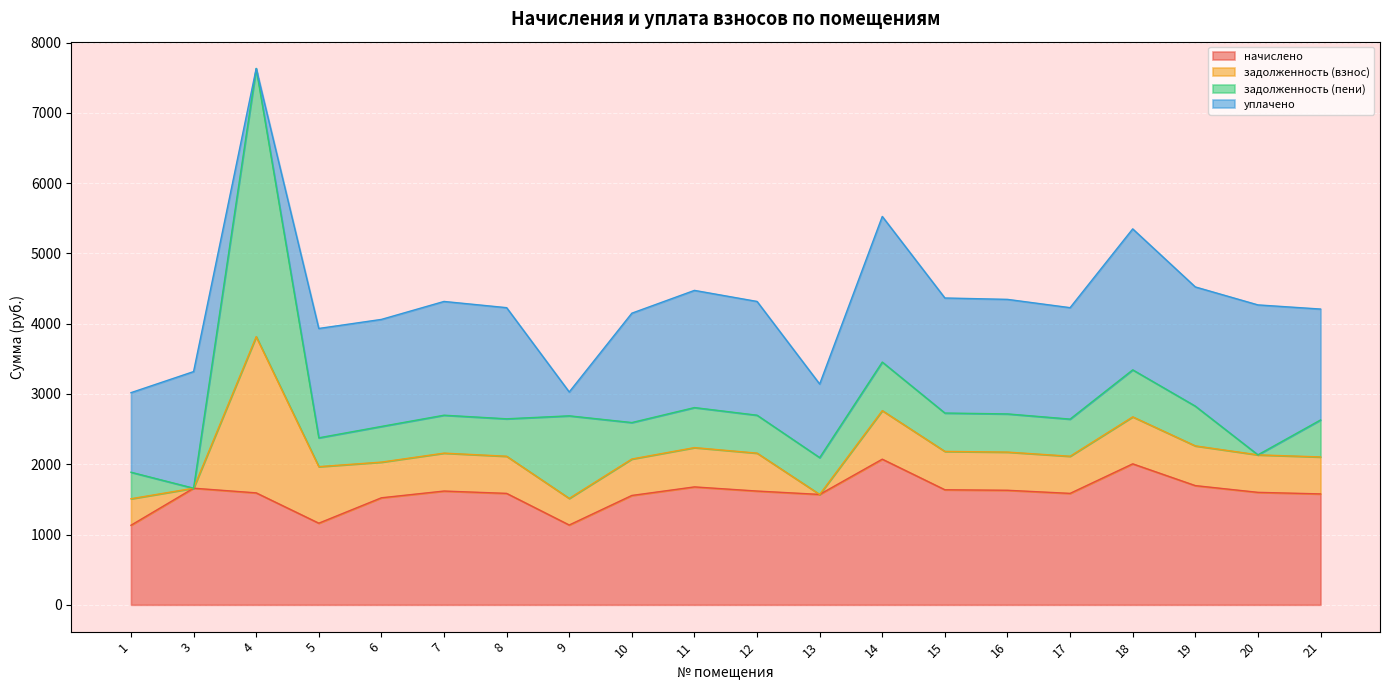

What is the total value across all series at 17?

4227.8